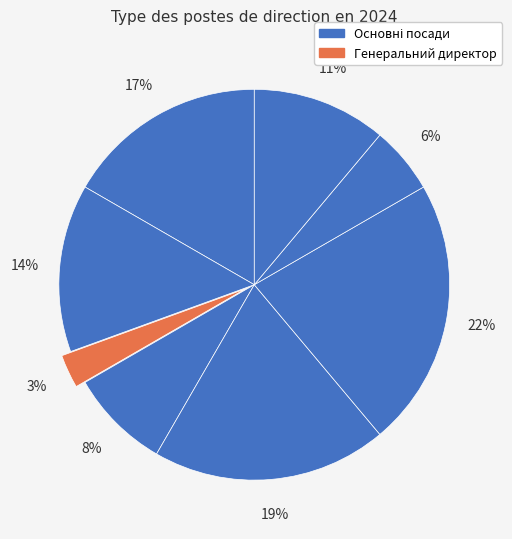

Count the number of slices in the pie.

8